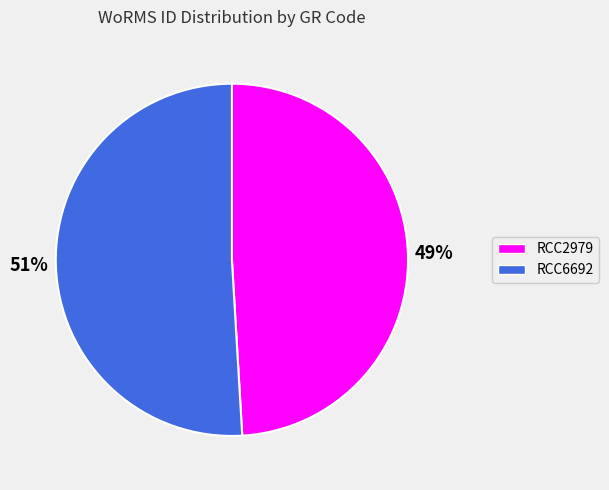

Do RCC2979 and RCC6692 together represent more than half of the pie?

Yes